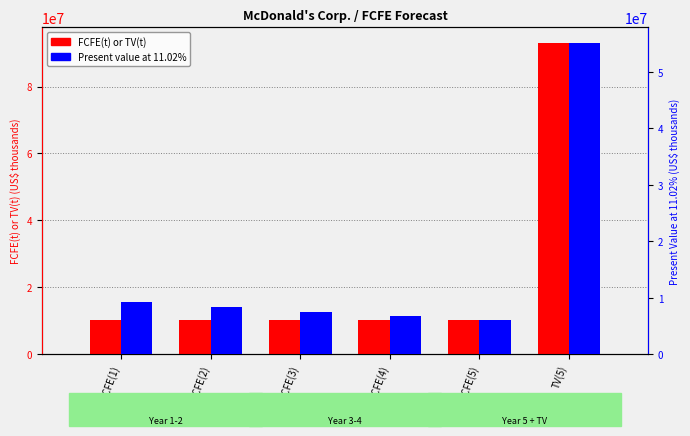

List the labels in order of FCFE(t) or TV(t) value, smallest first.

FCFE(1), FCFE(2), FCFE(3), FCFE(4), FCFE(5), TV(5)